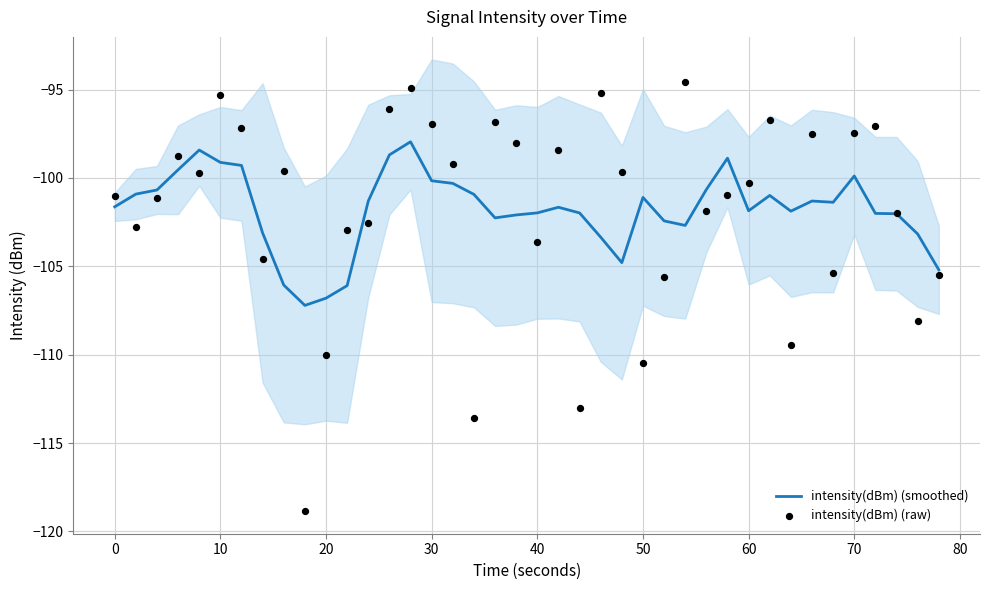

What are all the series names shown in the legend?

intensity(dBm) (smoothed), intensity(dBm) (raw)